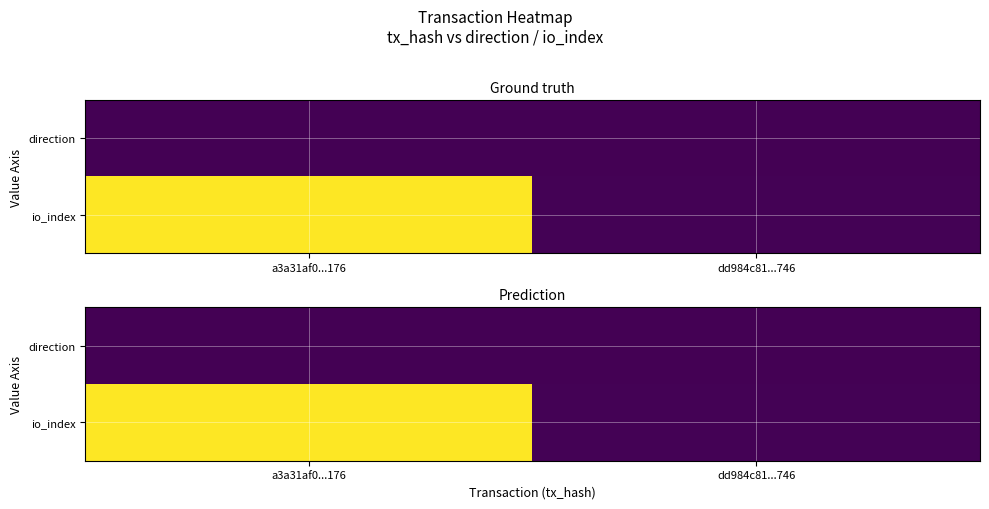

The value of io_index at dd984c81...746 is 33. True or false?

False